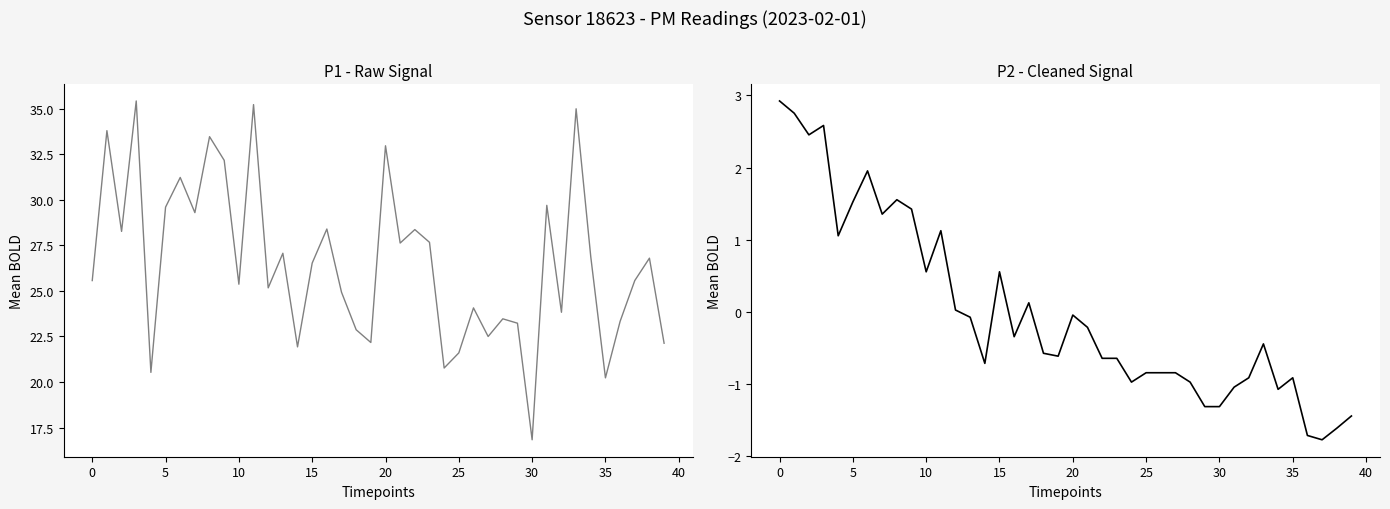

True or false: P2 and P1 cross at least once.

False